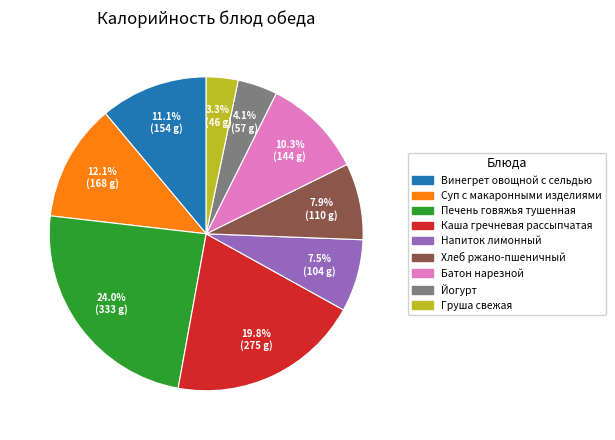

Which category has the smallest portion of the pie?

Груша свежая